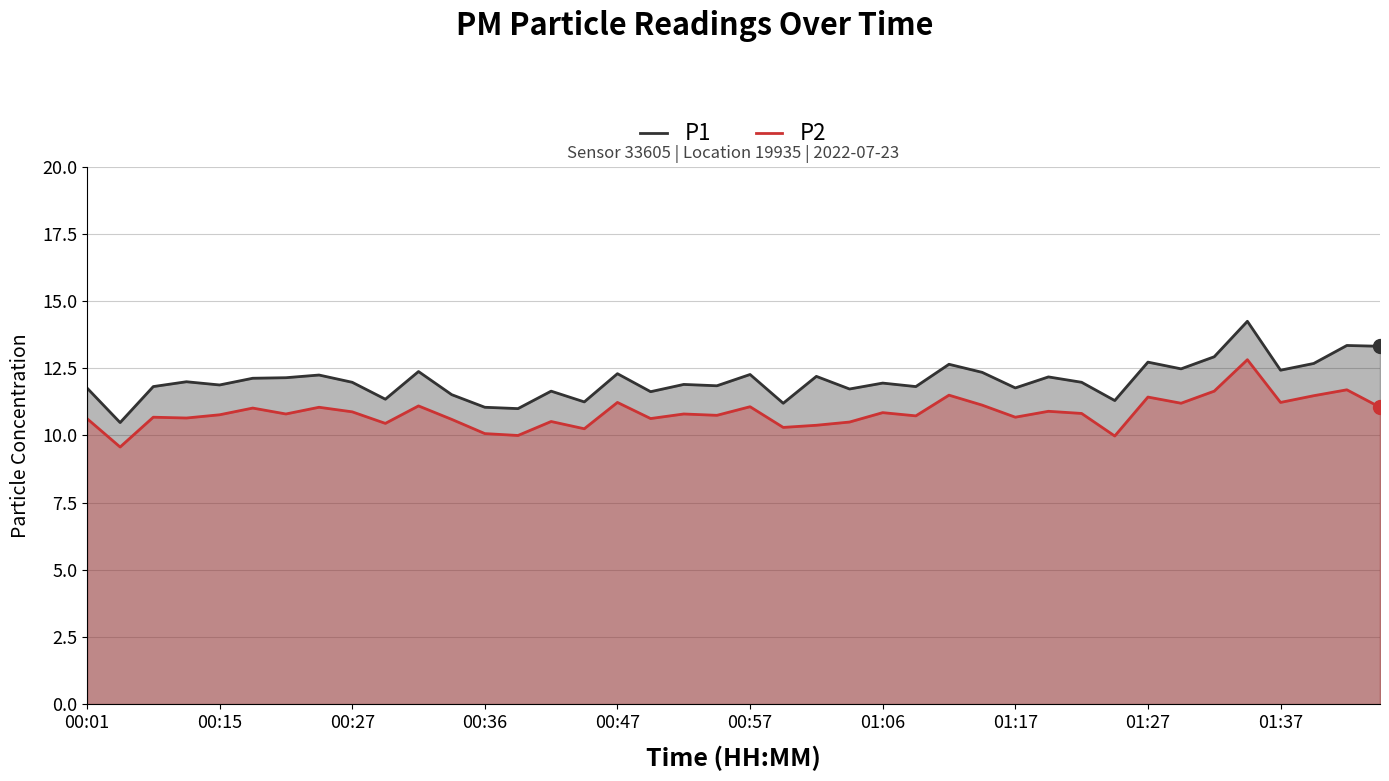

Is it true that P2 equals 16.0 at 00:01?

False